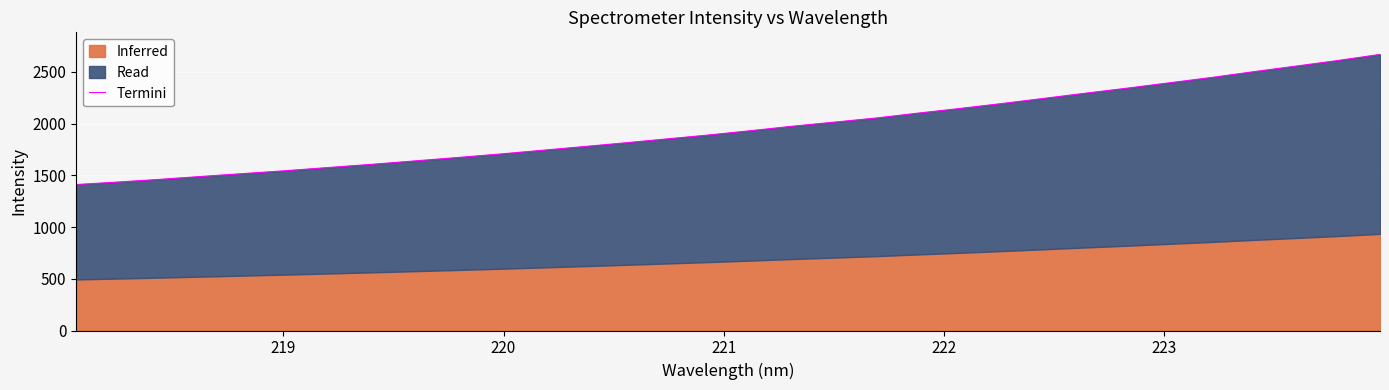

What is the greatest value displayed?

2669.0